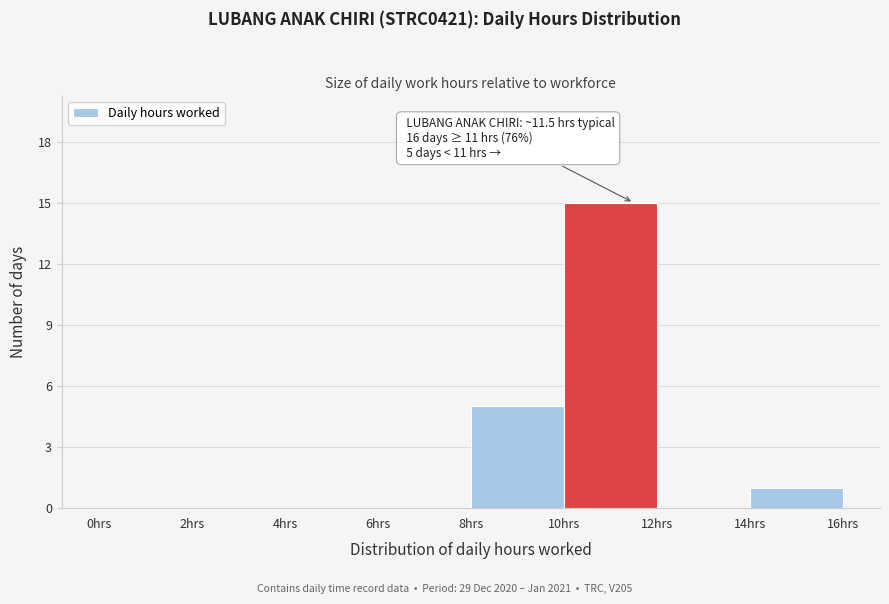

Over which range of the x-axis is the bar tallest?

10 to 12